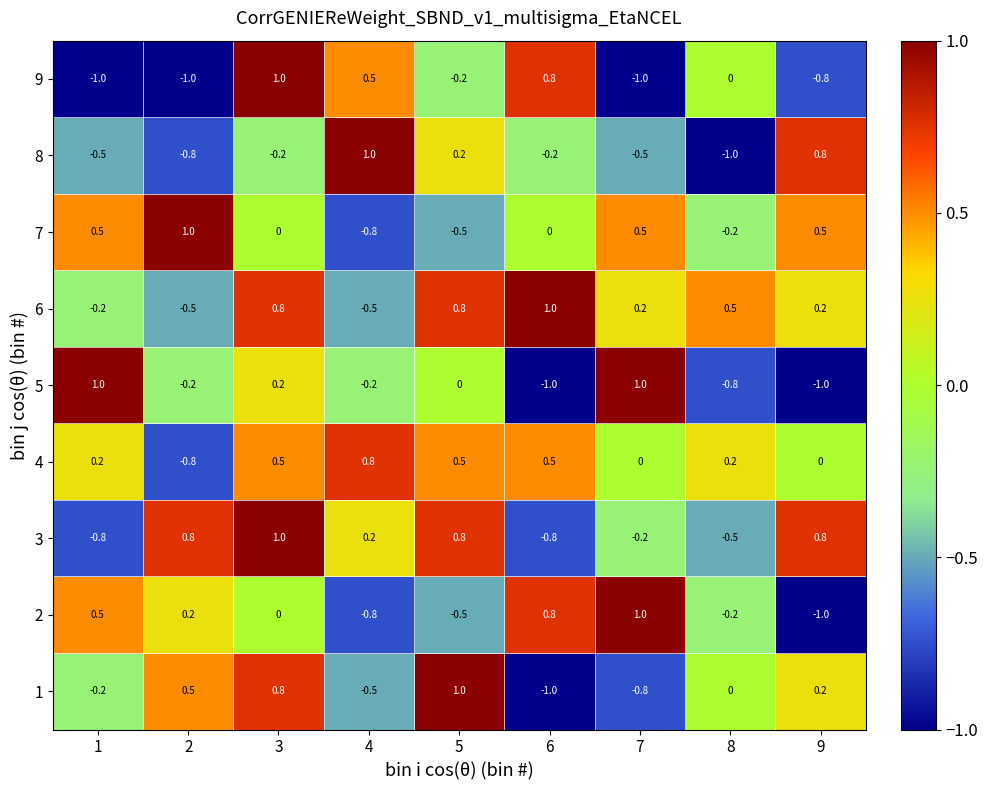

What is the spread (max minus min) of values at 3?

1.2